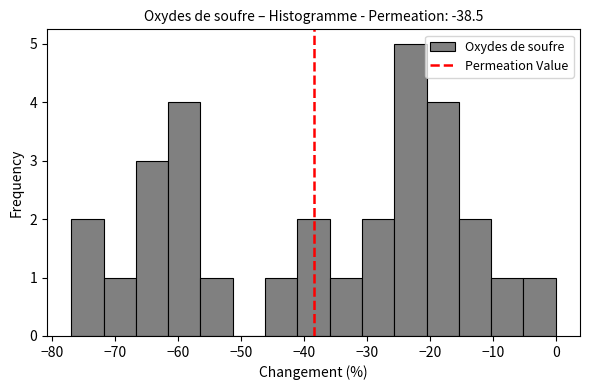

Which range on the x-axis has the tallest bar?

-26 to -21